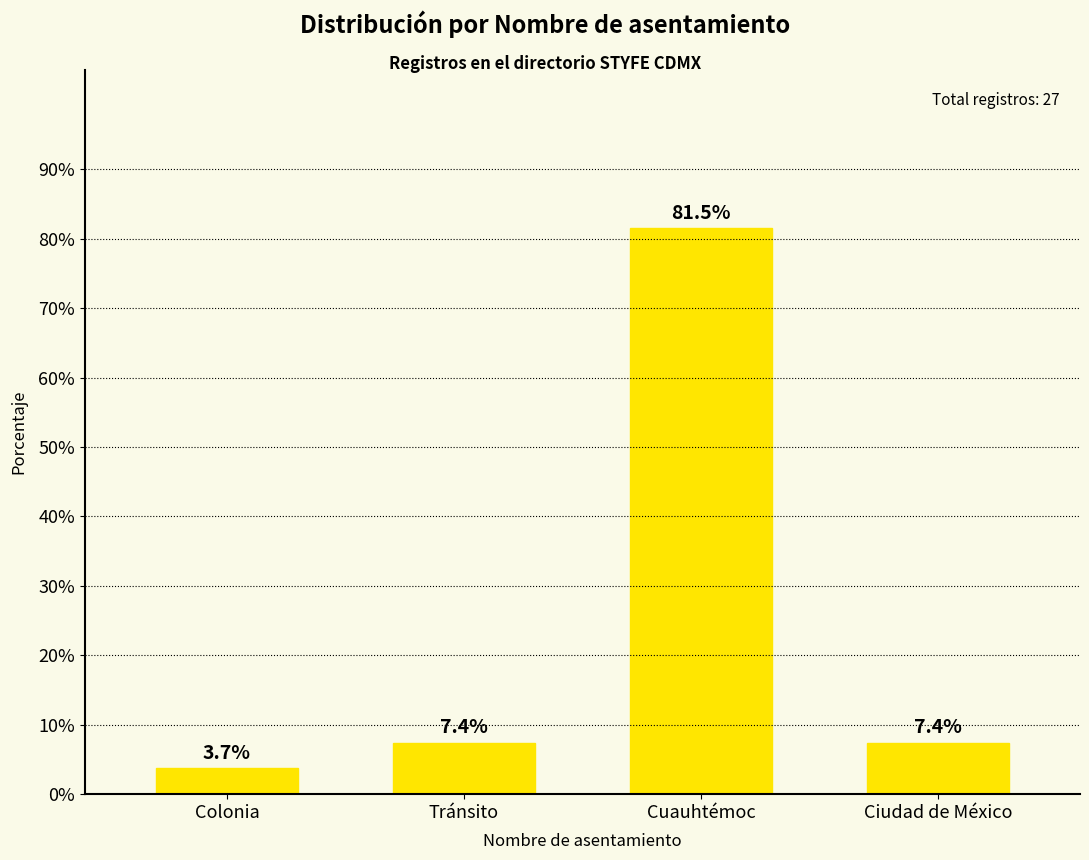

How many distinct data groups are displayed?

1